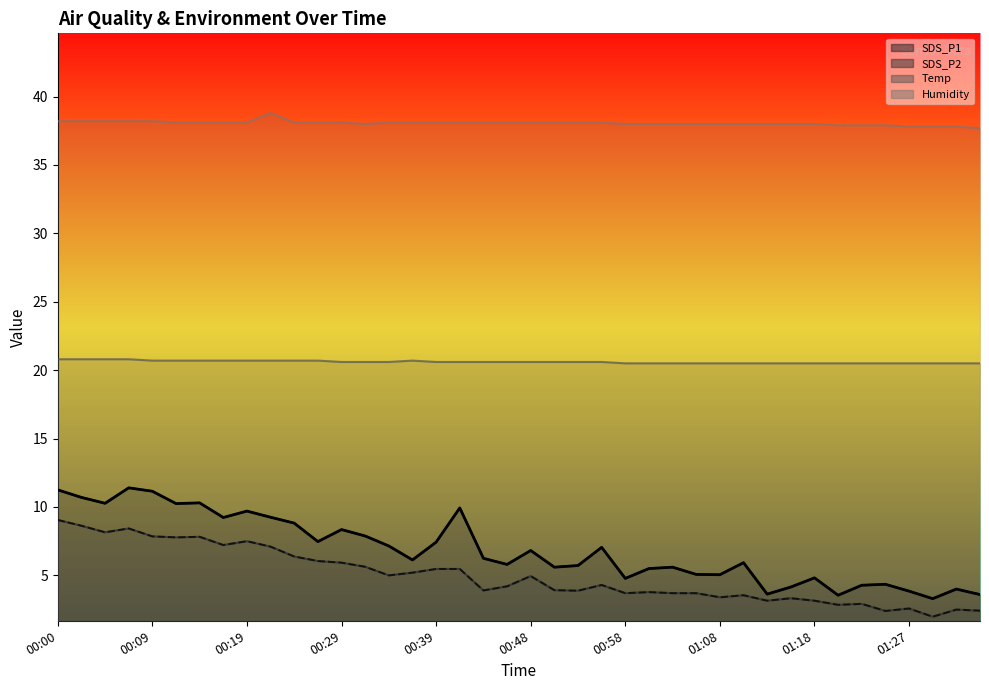

Which category has the lowest value in the Humidity series?

01:35